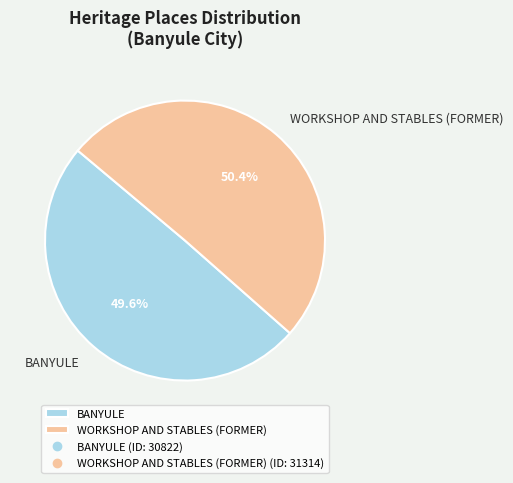

The WORKSHOP AND STABLES (FORMER) slice represents 50% of the pie. True or false?

True